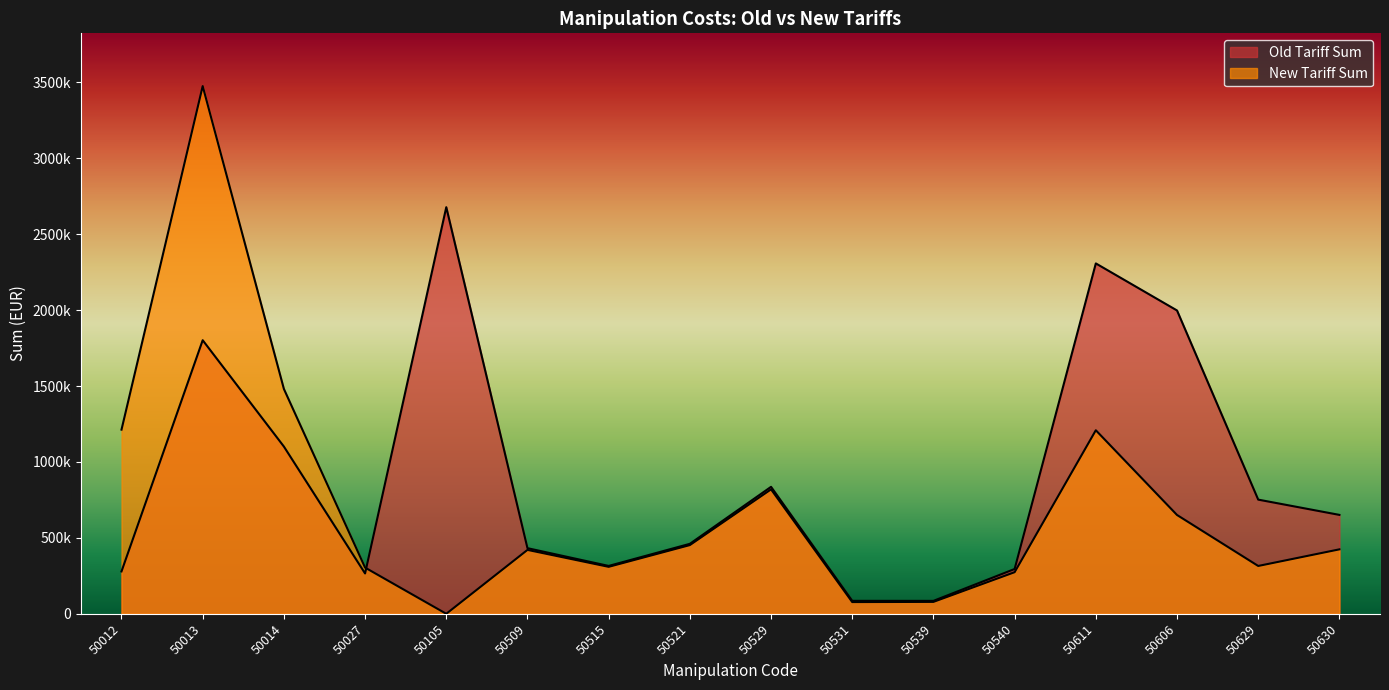

What is the difference between the second highest and minimum values in the New Tariff Sum series?

1480926.7